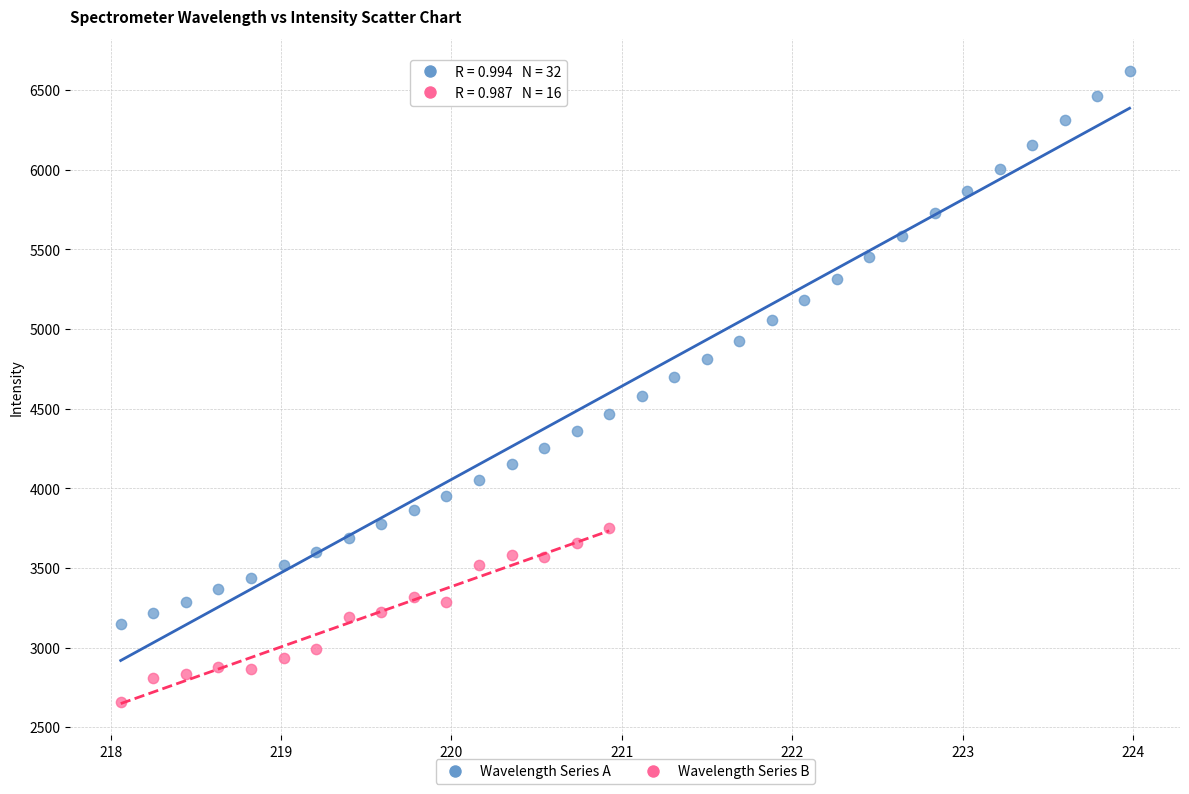

Which series contains the lowest Y value?

Wavelength Series B